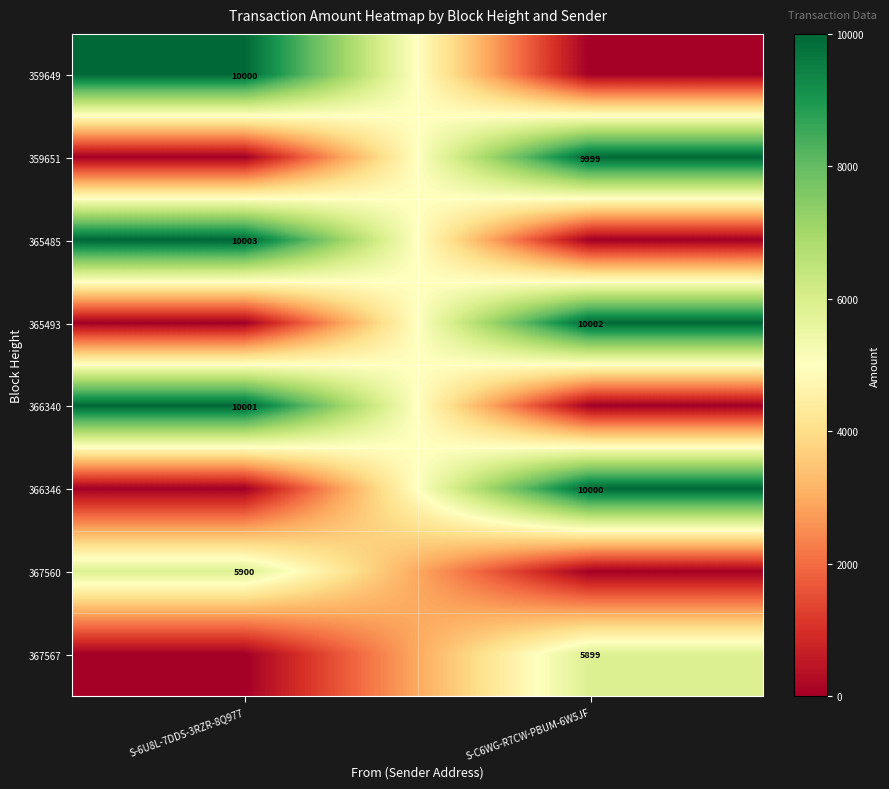

The 365485 series shows 10003 at S-6U8L-7DDS-3RZR-8Q977. True or false?

True